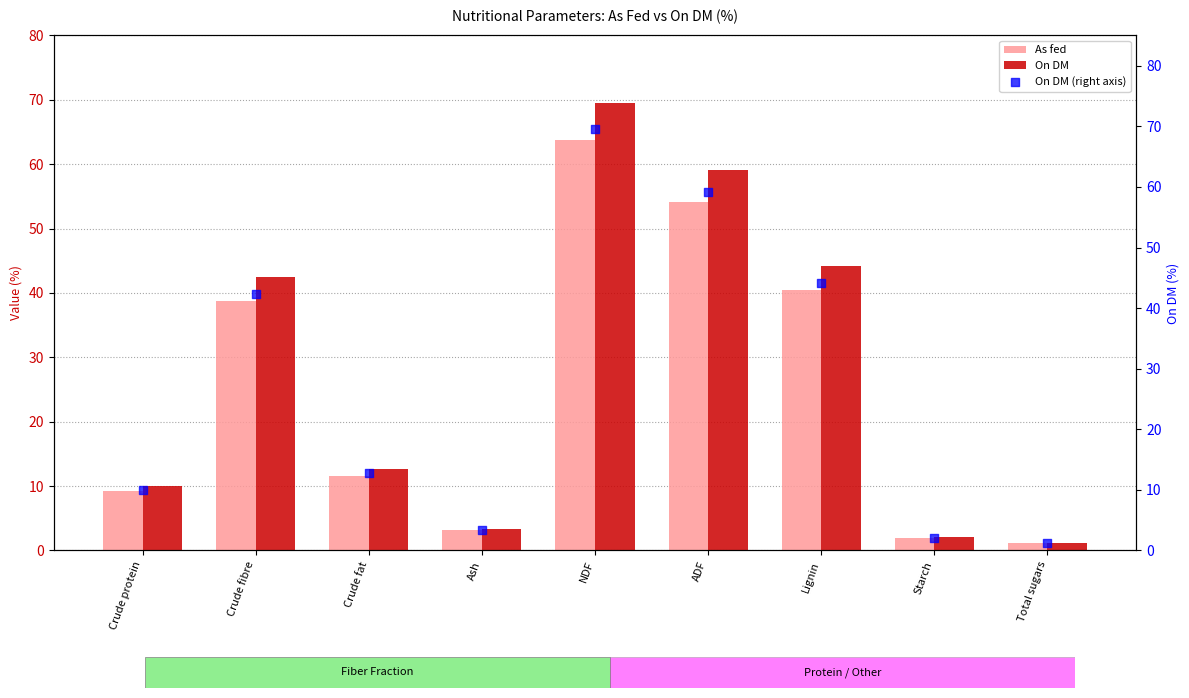

Is the value of As fed at ADF greater than the value of On DM at Crude fibre?

Yes